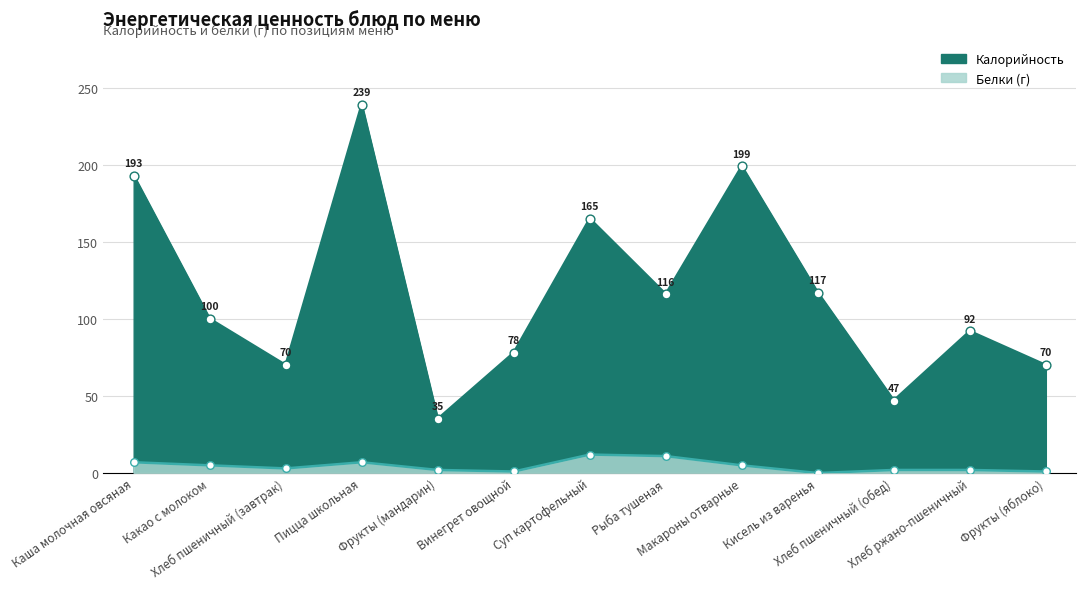

Which series reaches the maximum Y coordinate?

Калорийность